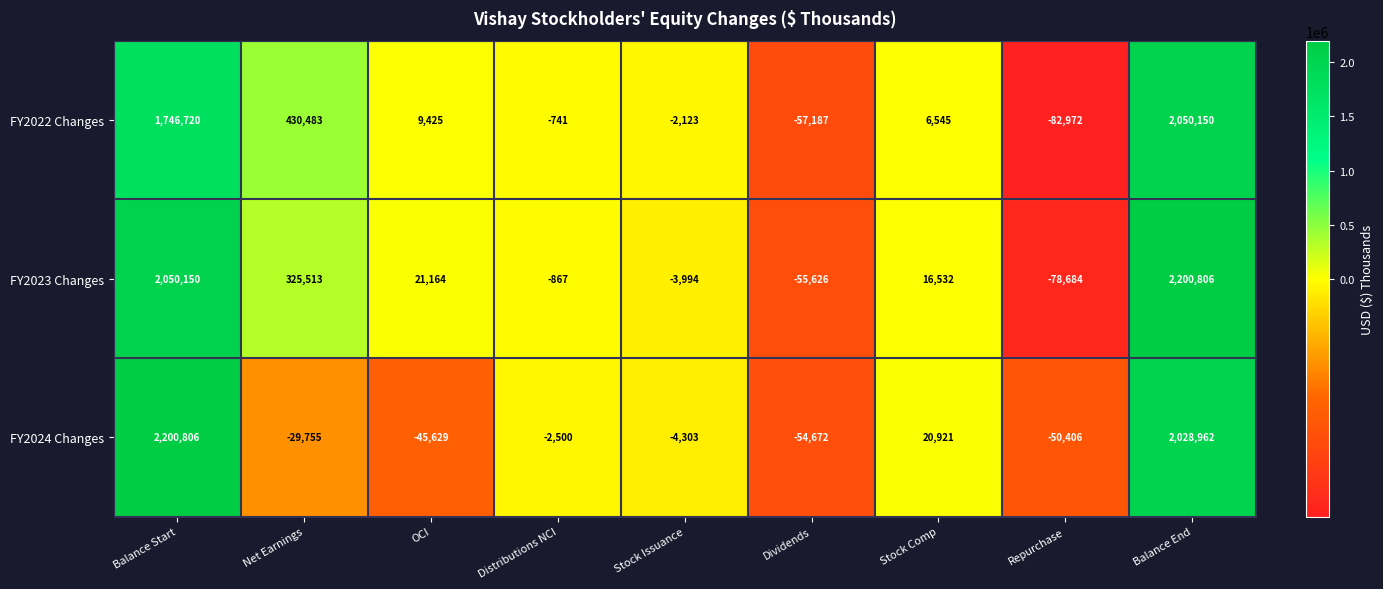

What is the difference between the maximum and minimum values in the FY2022 Changes series?

2133122